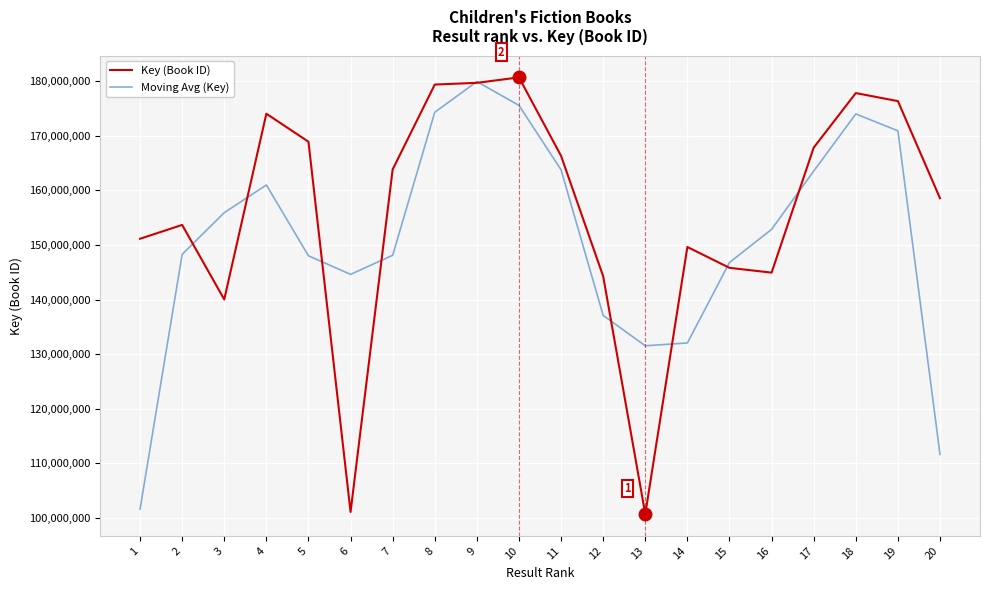

How many values in the Key (Book ID) series are below 163843782?

10